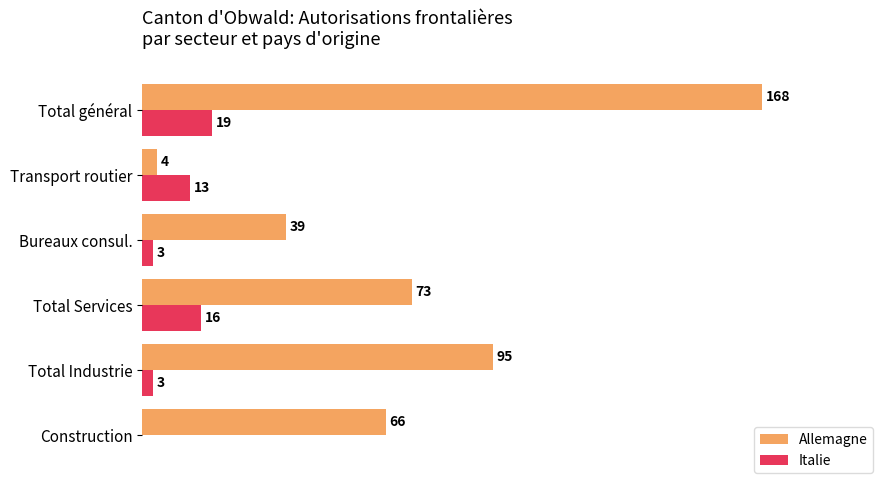

Which category has the highest value across all series?

Total général